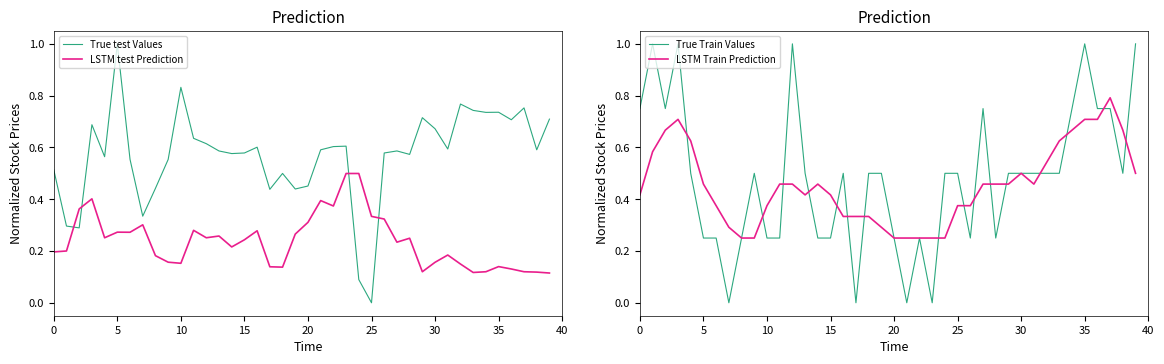

After their last crossing, which series has the higher values: True test Values or LSTM test Prediction?

True test Values